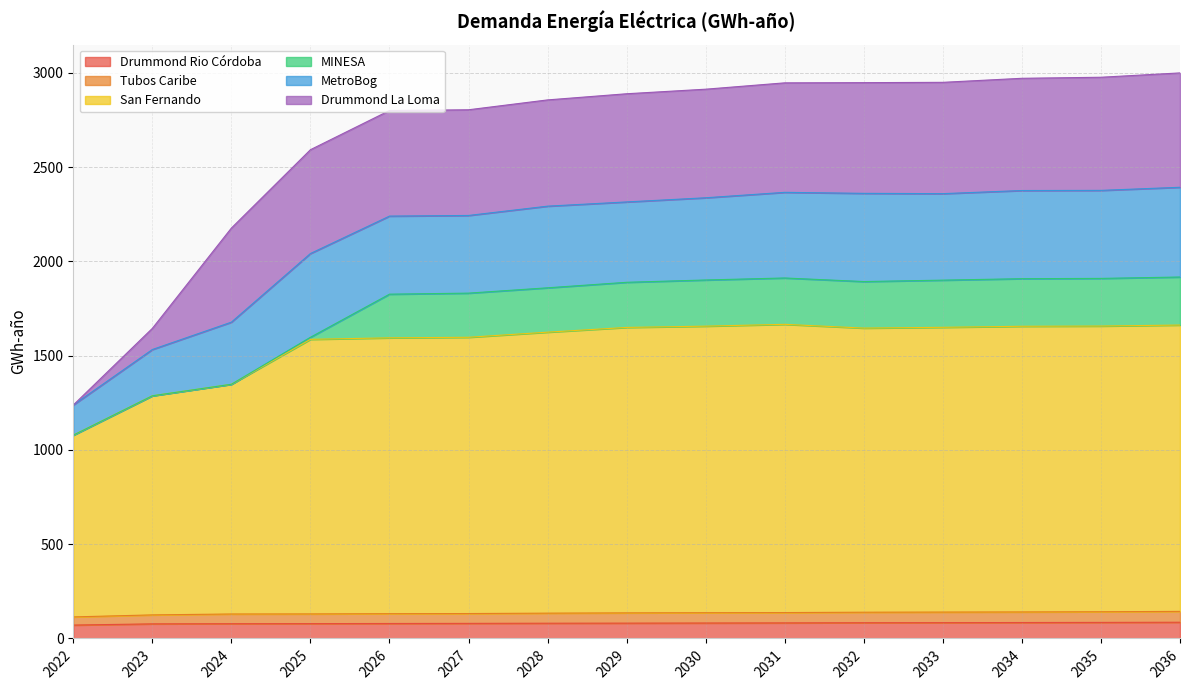

Where does the Tubos Caribe series first go above 135?

2029